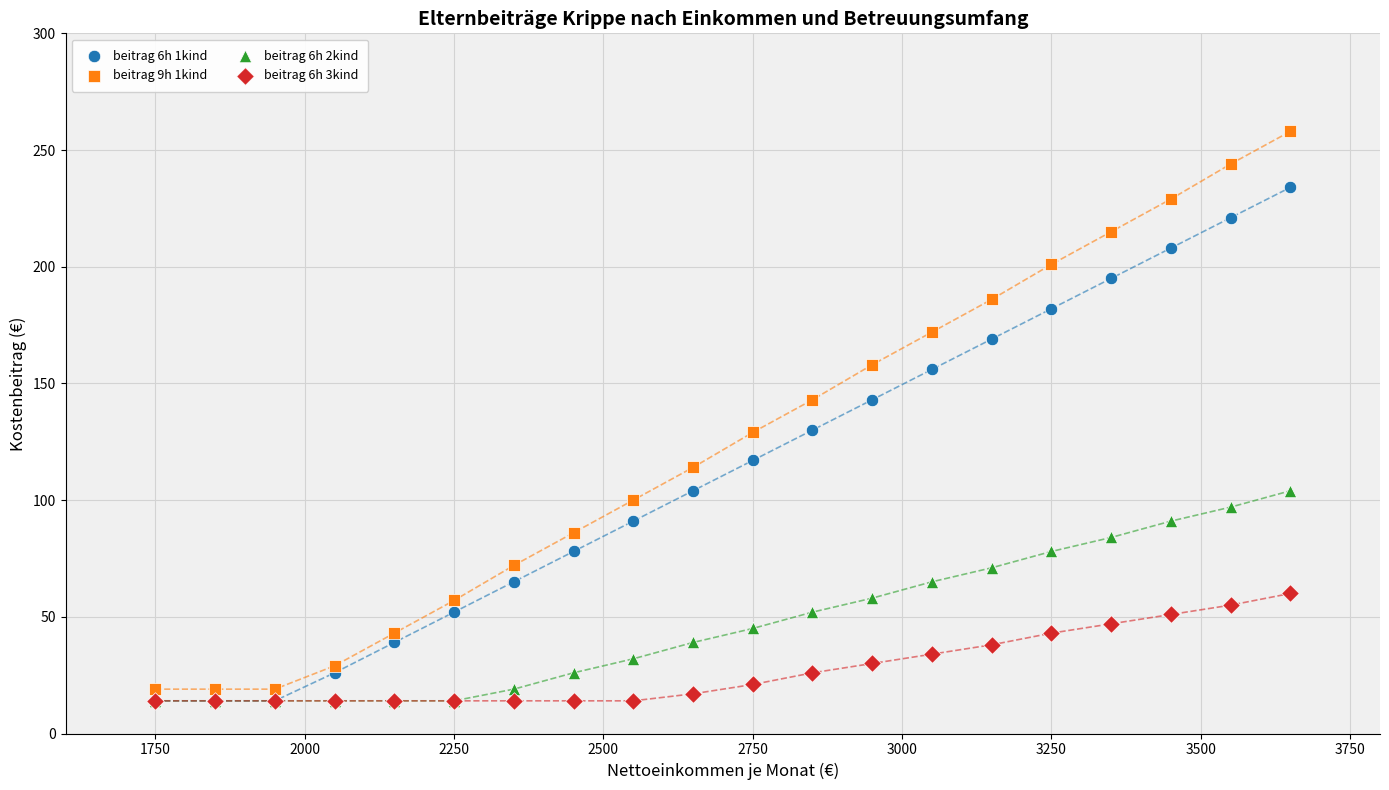

What are all the series names shown in the legend?

beitrag 6h 1kind, beitrag 9h 1kind, beitrag 6h 2kind, beitrag 6h 3kind